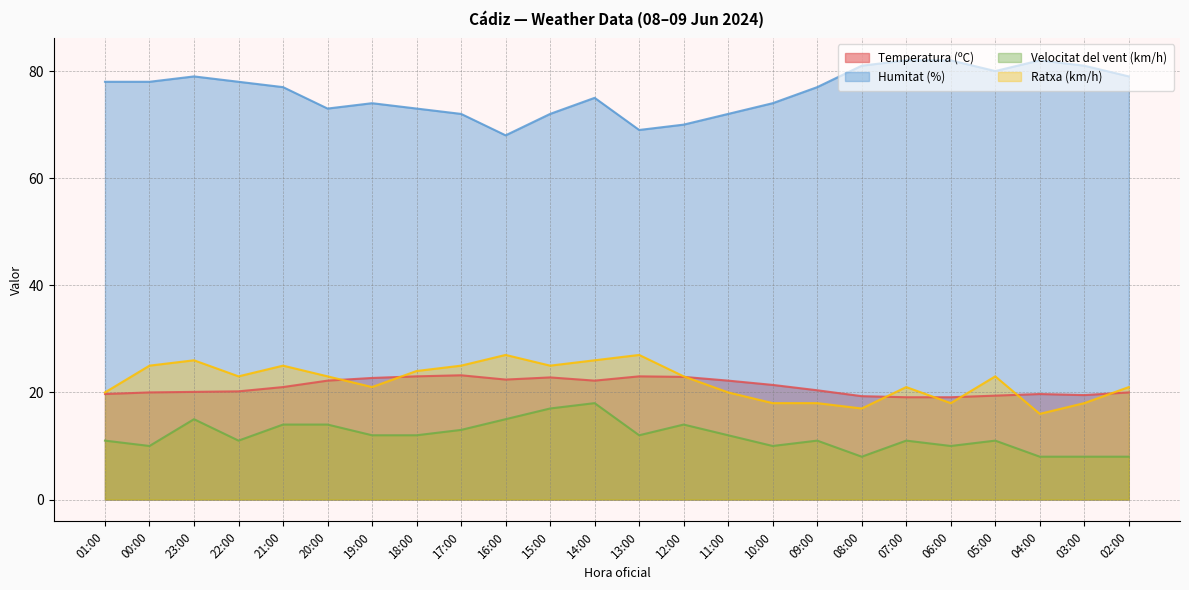

The value of Velocitat del vent (km/h) at 18:00 is 12.0. True or false?

True